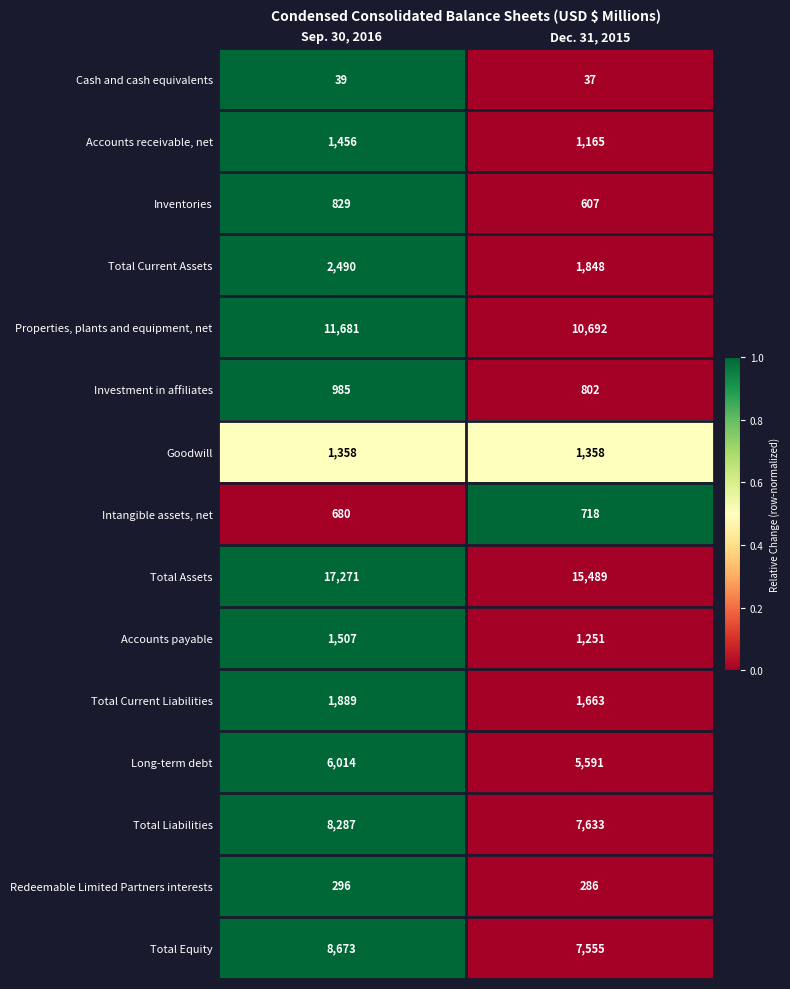

Reading left to right, transcribe all the data shown in this chart.

Cash and cash equivalents: 39	37
Accounts receivable, net: 1456	1165
Inventories: 829	607
Total Current Assets: 2490	1848
Properties, plants and equipment, net: 11681	10692
Investment in affiliates: 985	802
Goodwill: 1358	1358
Intangible assets, net: 680	718
Total Assets: 17271	15489
Accounts payable: 1507	1251
Total Current Liabilities: 1889	1663
Long-term debt: 6014	5591
Total Liabilities: 8287	7633
Redeemable Limited Partners interests: 296	286
Total Equity: 8673	7555